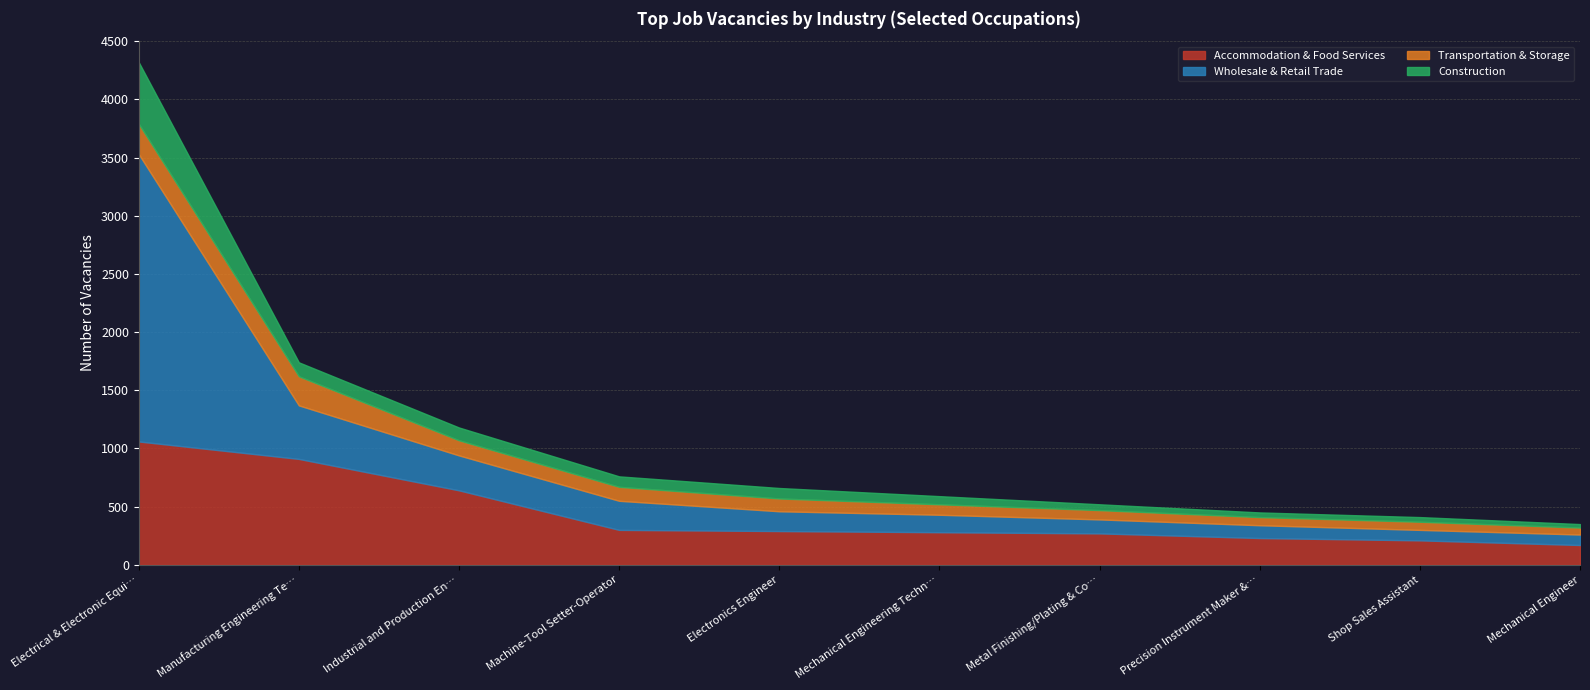

True or false: Accommodation & Food Services and Transportation & Storage intersect in this chart.

False